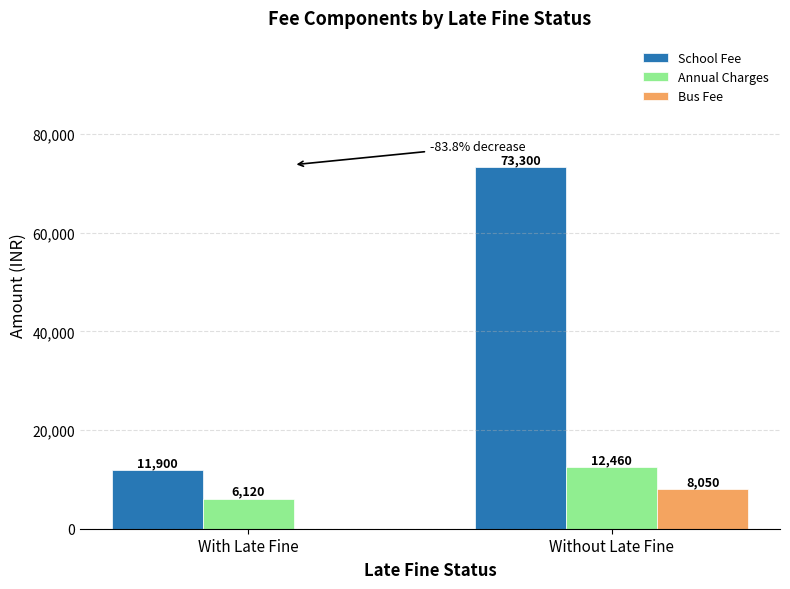

What are all the series names shown in the legend?

School Fee, Annual Charges, Bus Fee